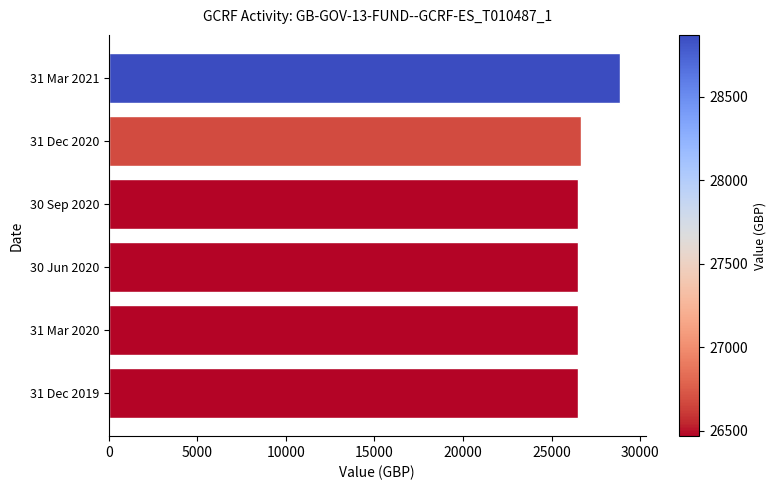

Reading bottom to top, list all the values displayed in this chart.

26466.5	26466.5	26466.5	26466.5	26680.9	28872.0